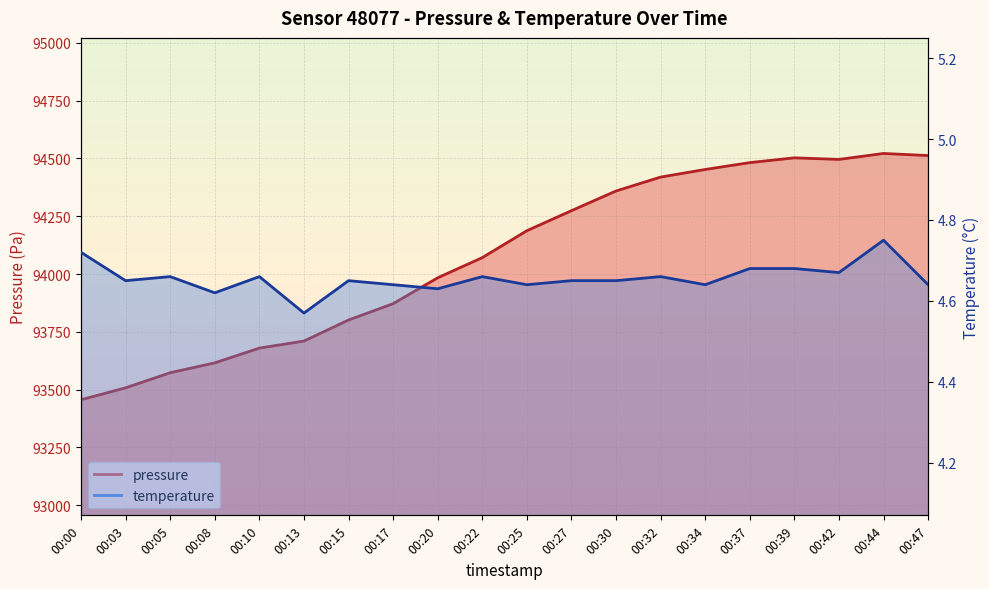

The value of temperature at 00:00 is 7.1. True or false?

False